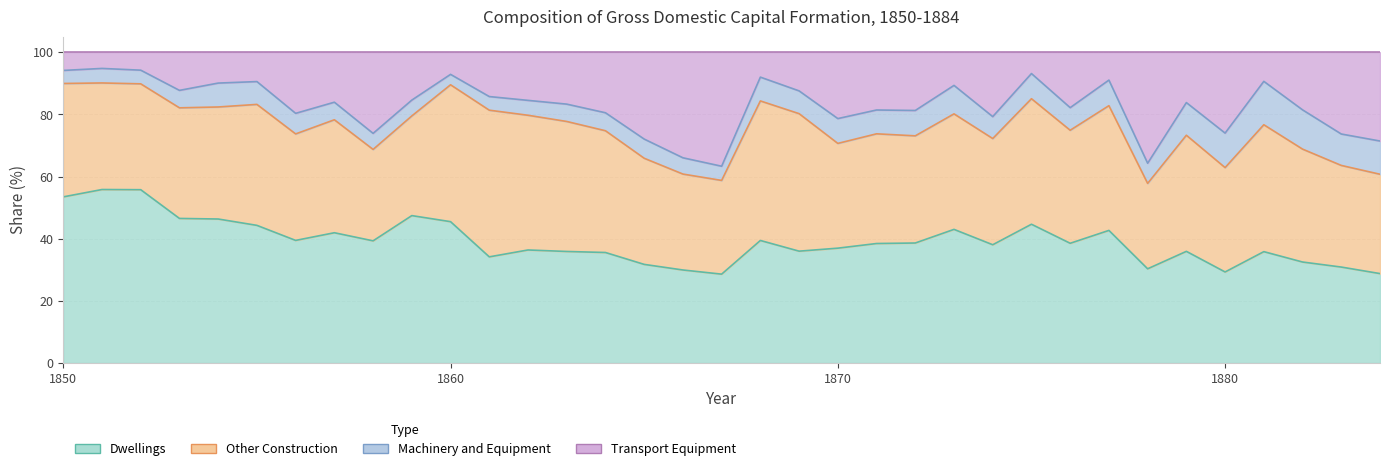

At which category is the sum across all series the highest?

1851